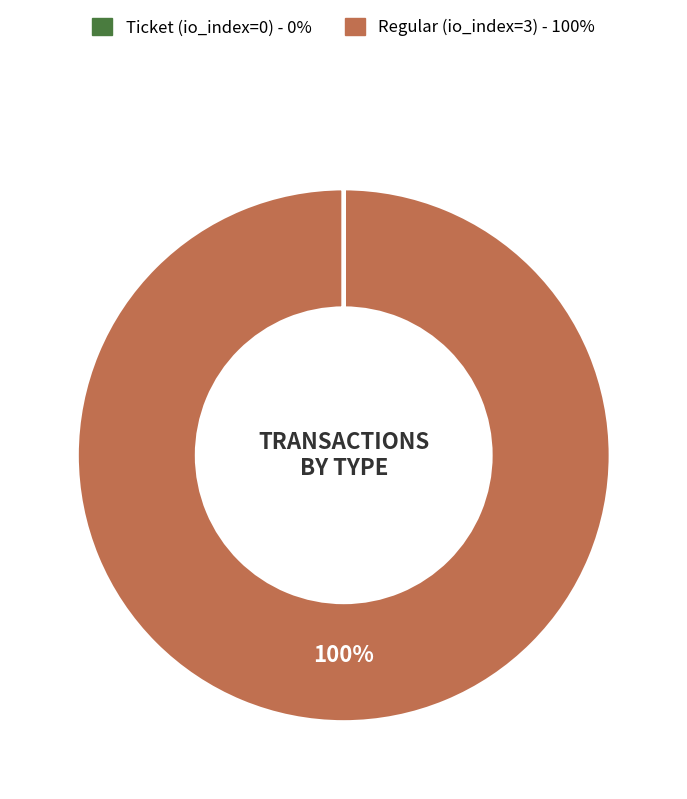

Which slice is the largest?

Regular (io_index=3)